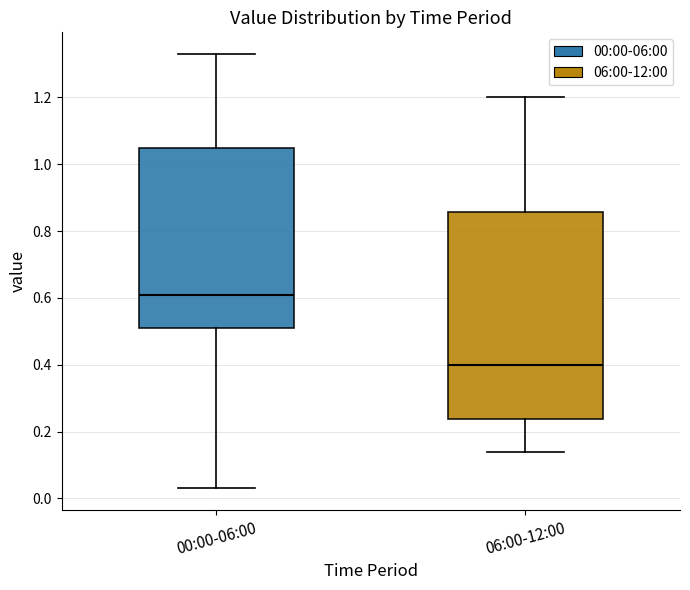

Comparing the boxes themselves (not the whiskers), which one is the tallest?

06:00-12:00